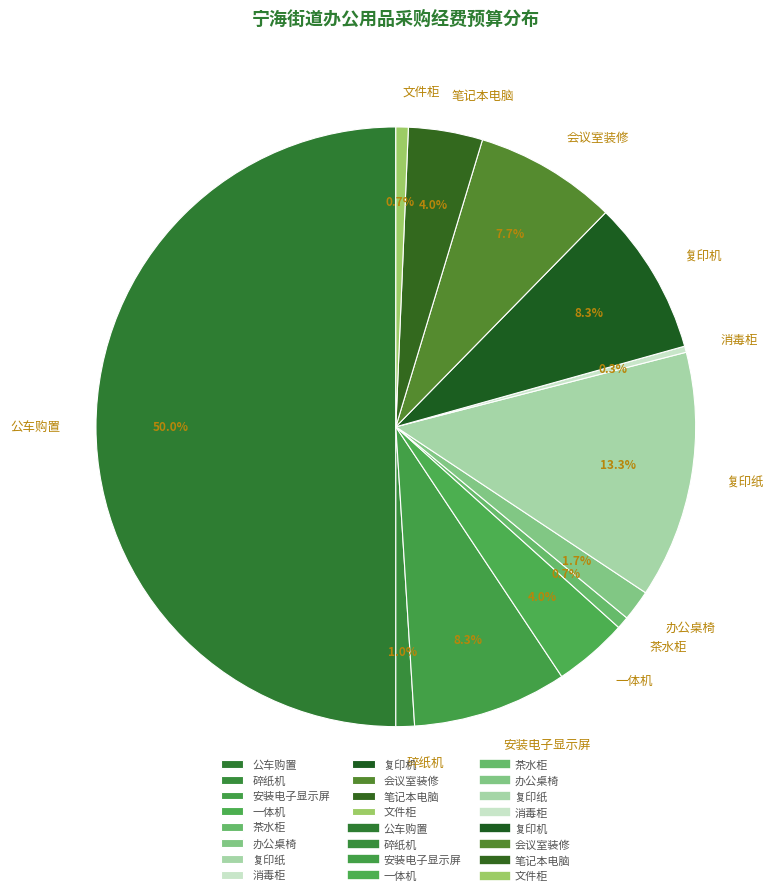

To the nearest percent, what is the difference between the largest and smallest slice percentages?

50%